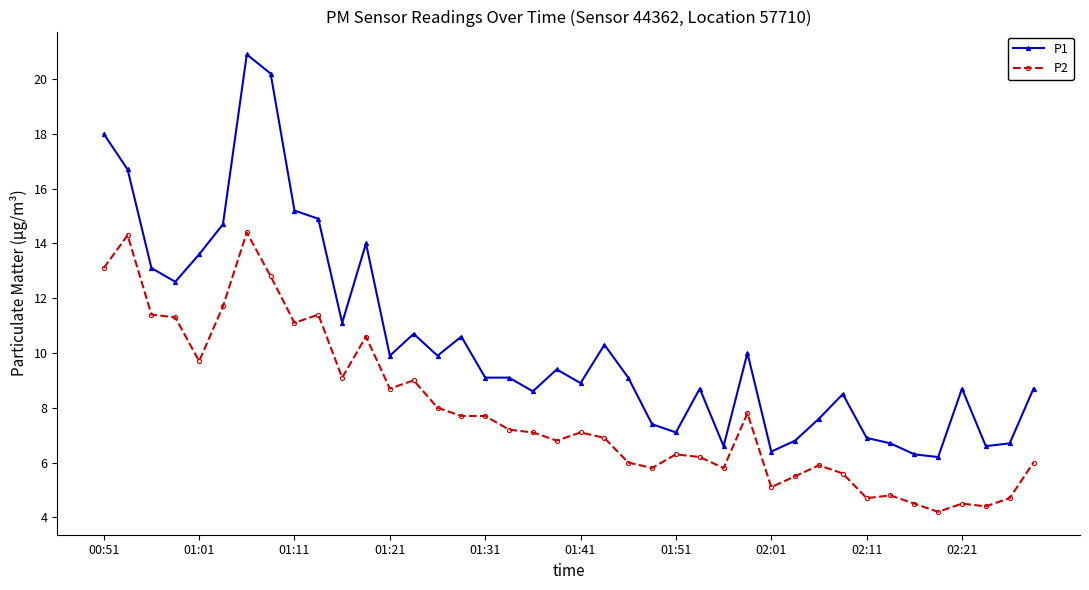

What is the sum of all P1 values?

416.5